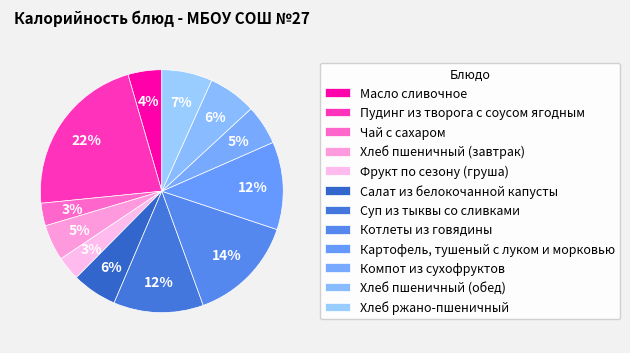

Count the number of slices in the pie.

12